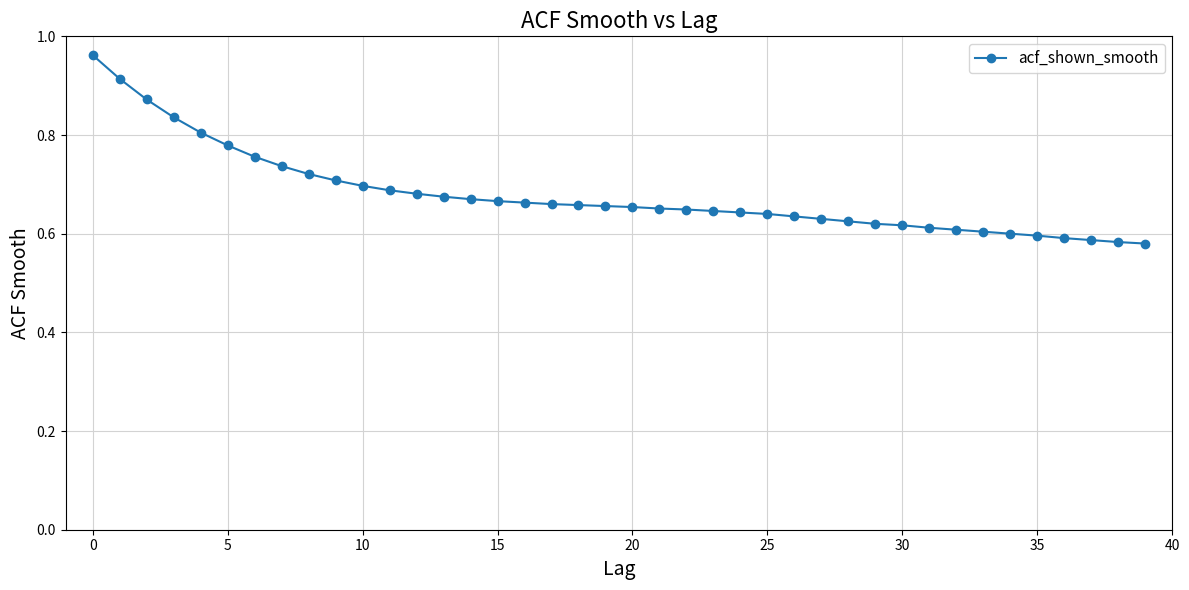

What is the sum of all values?

27.2